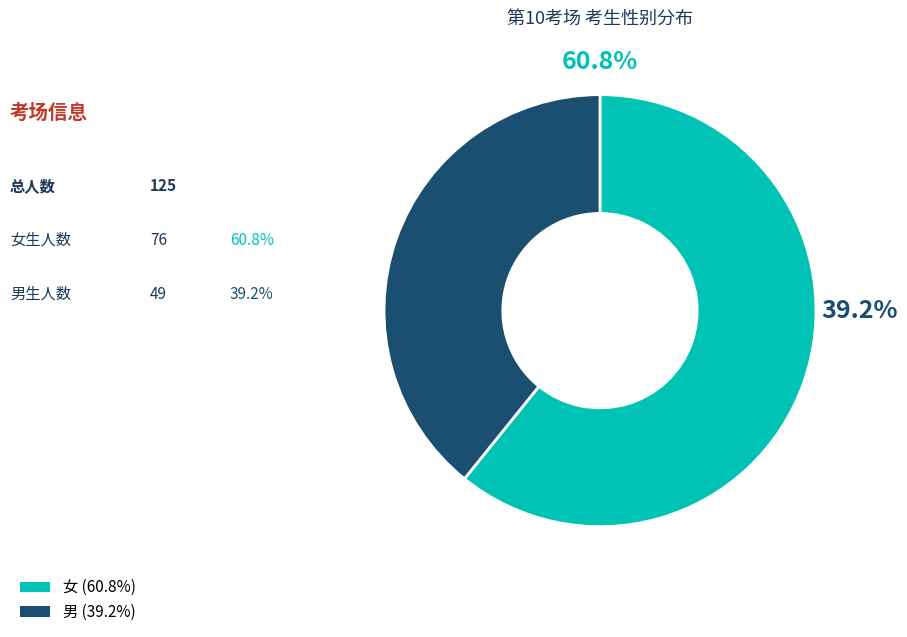

Which category has the biggest portion of the pie?

女